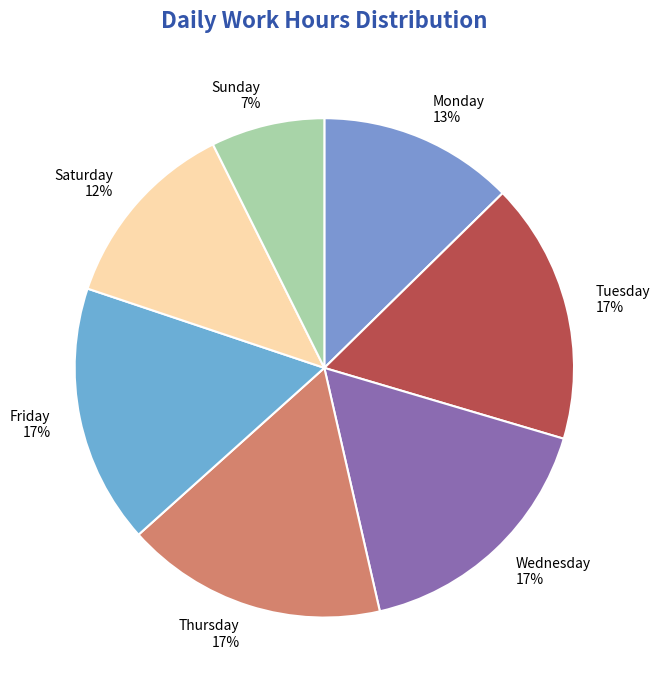

The Thursday slice represents 7% of the pie. True or false?

False